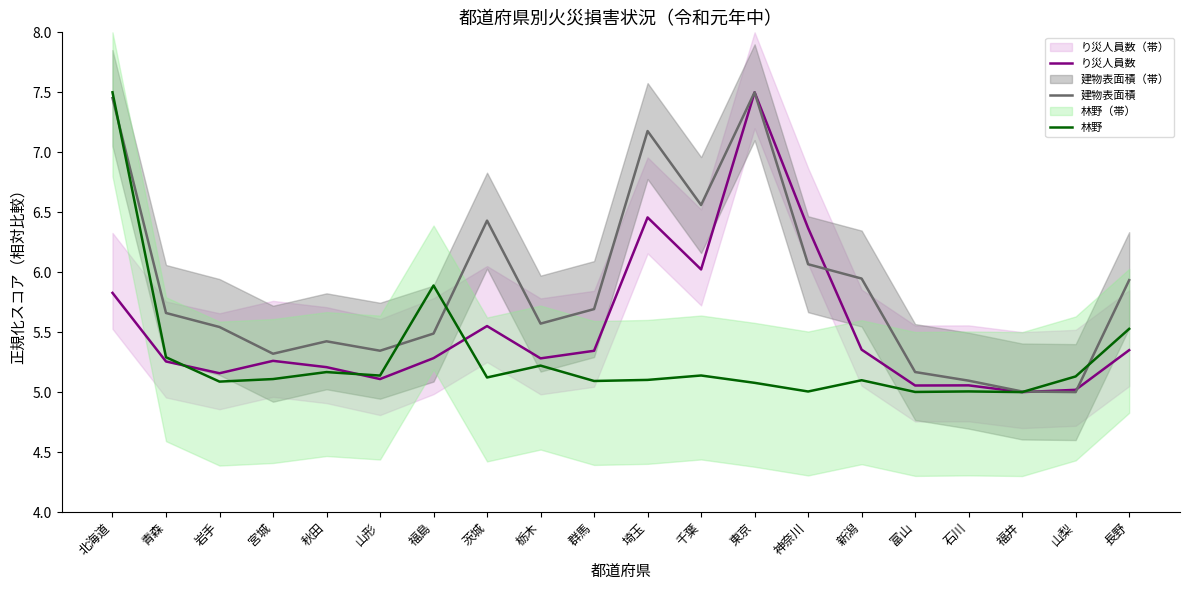

What is the difference between the maximum and minimum values in the 林野 series?

2.5